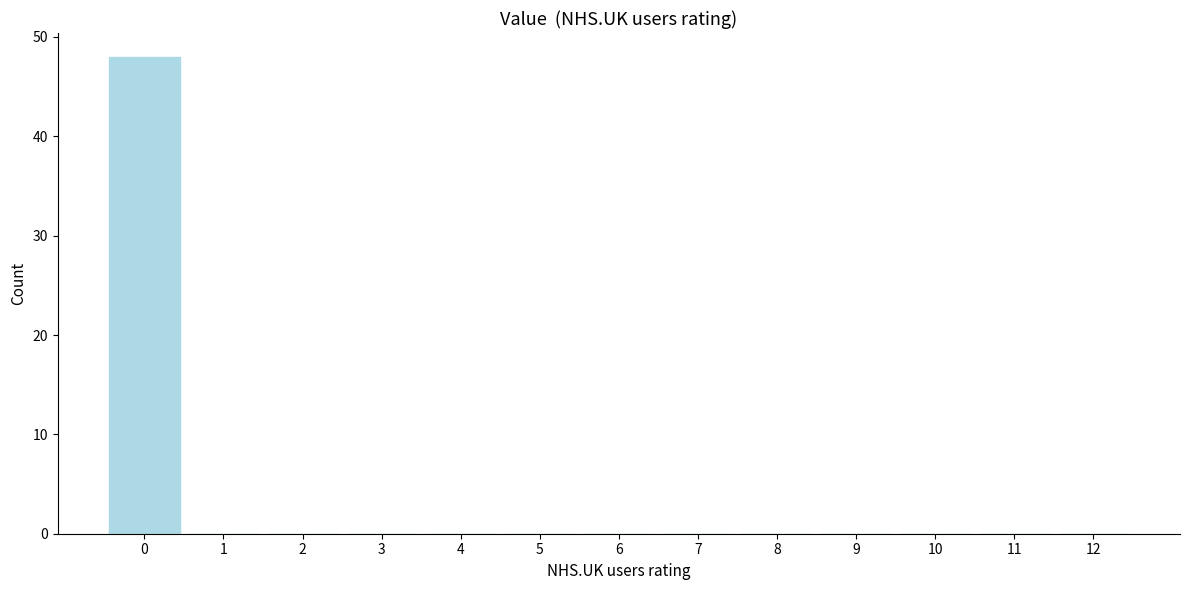

Over which range of the x-axis is the bar tallest?

-0.5 to 0.5